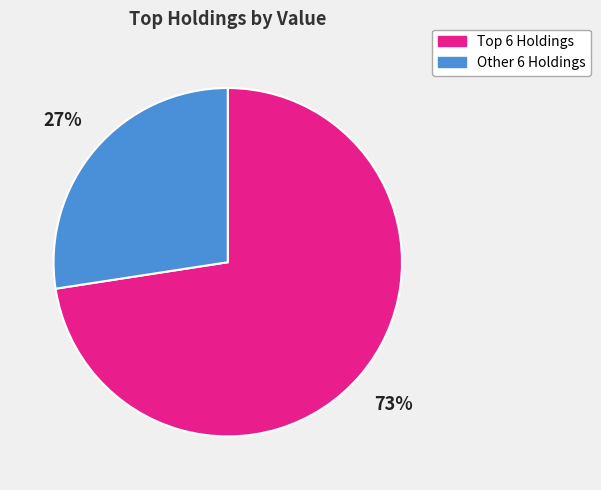

The Other 6 Holdings slice represents 27% of the pie. True or false?

True